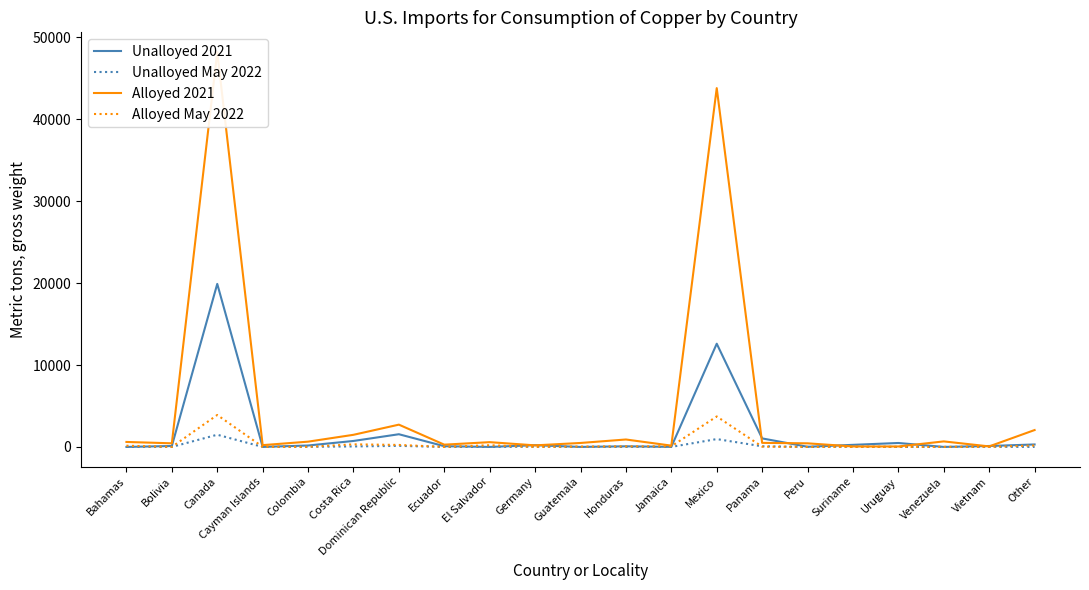

Read the Alloyed 2021 value at Costa Rica, to the nearest 10.

1480